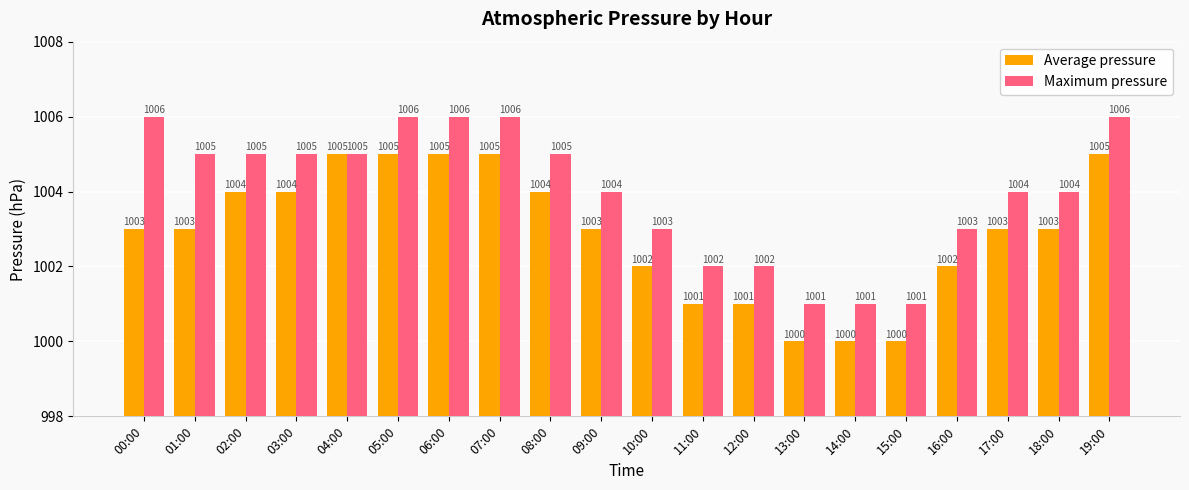

At which label does Maximum pressure first exceed 1005?

00:00